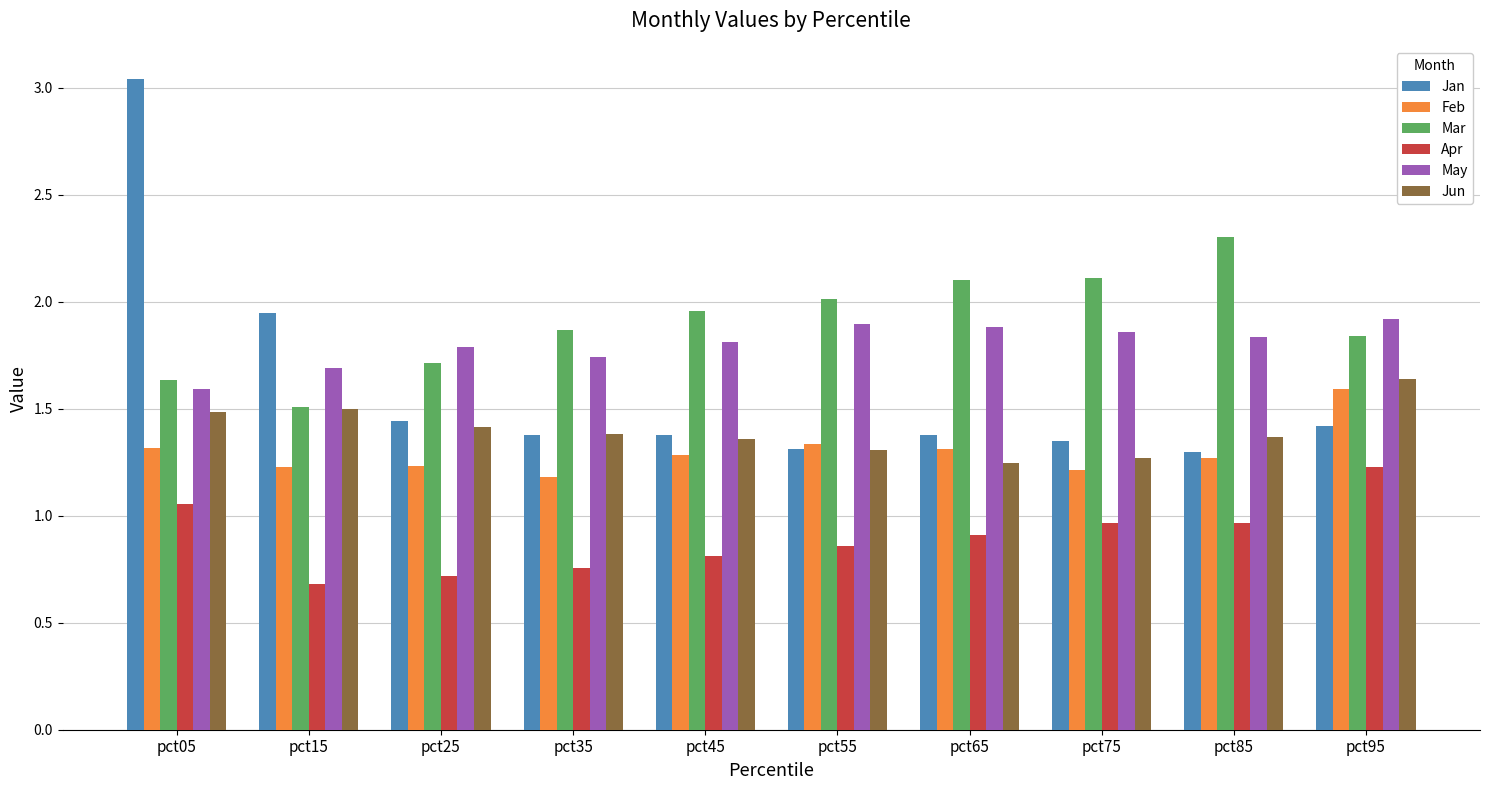

Is the value of Jan at pct65 greater than the value of Mar at pct85?

No